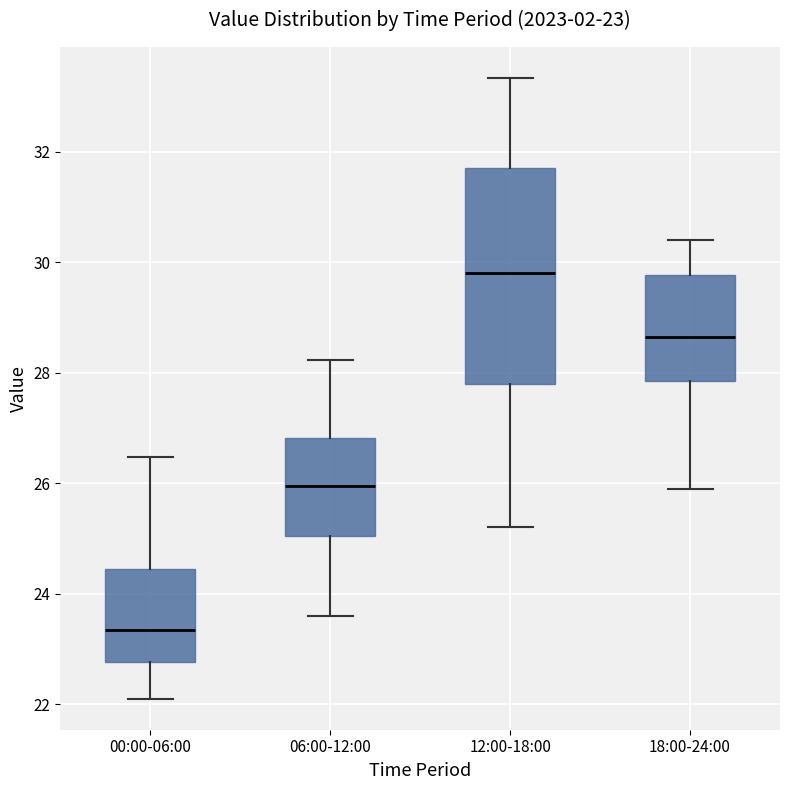

Which box's median line is the highest?

12:00-18:00